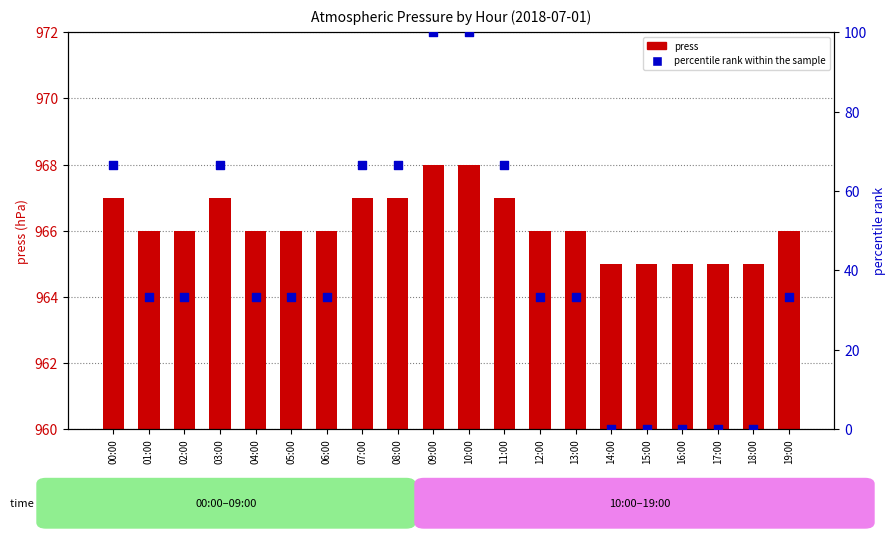

Which series reaches the maximum Y coordinate?

press